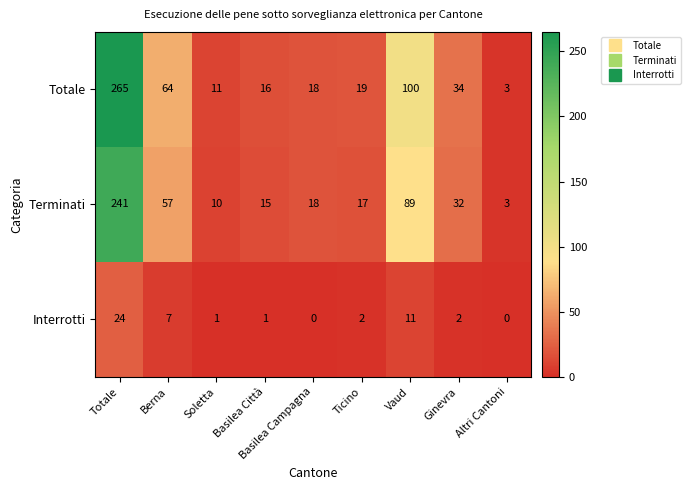

What is the total value across all series at Vaud?

200